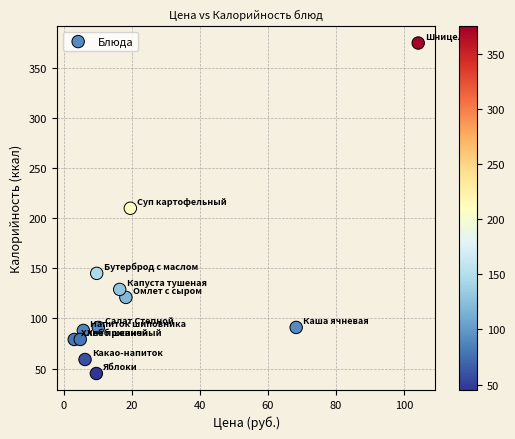

What is the range of Y values (max minus min)?

330